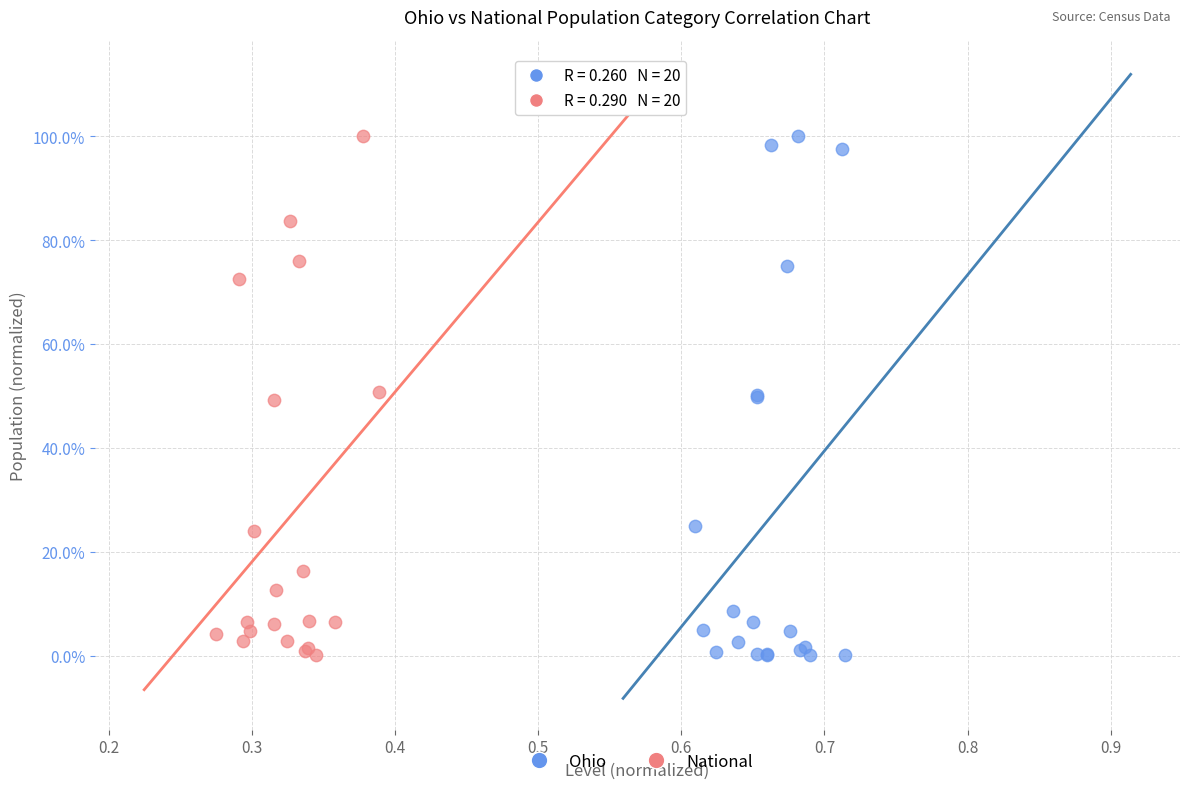

Which series has the largest Y range (max minus min)?

Ohio